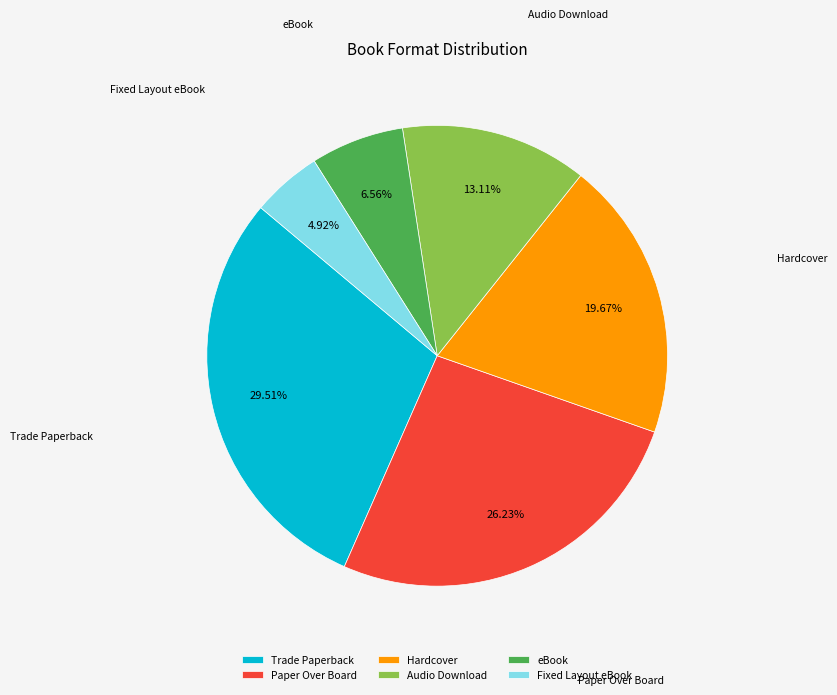

To the nearest percent, what percentage of the pie is Paper Over Board?

26%